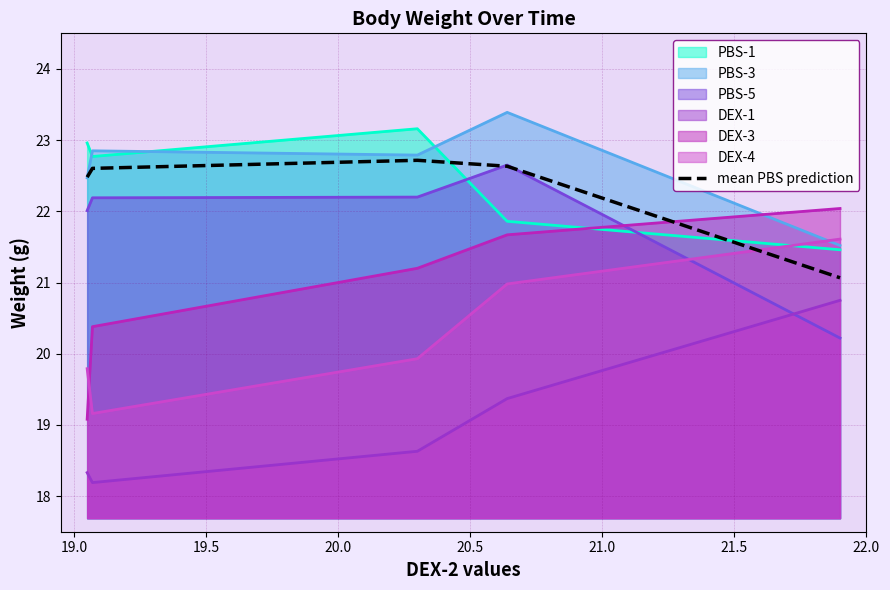

How many lines are shown in the chart?

7